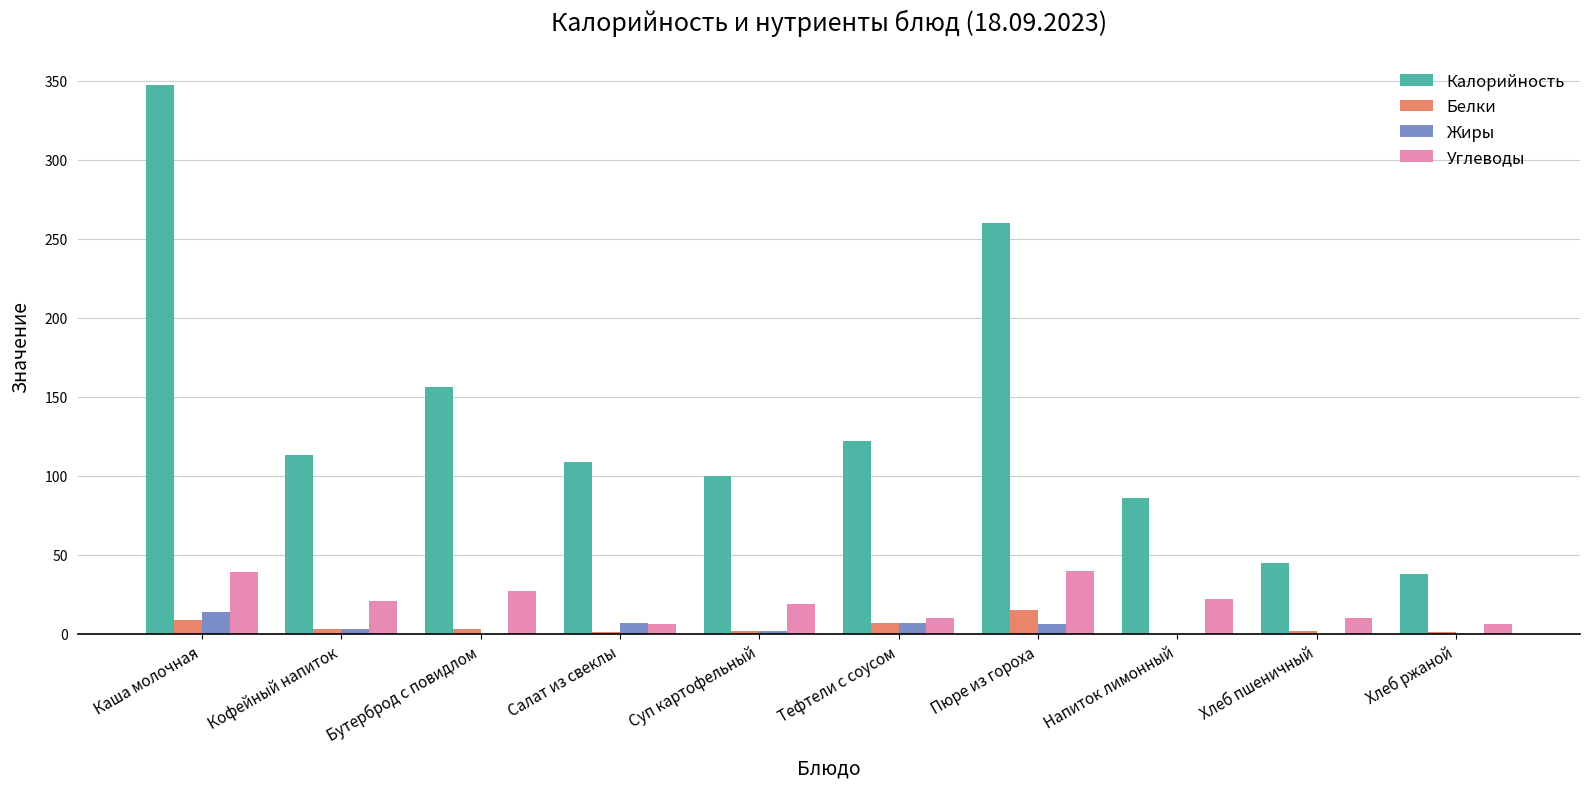

What is the sum of all Жиры values?

39